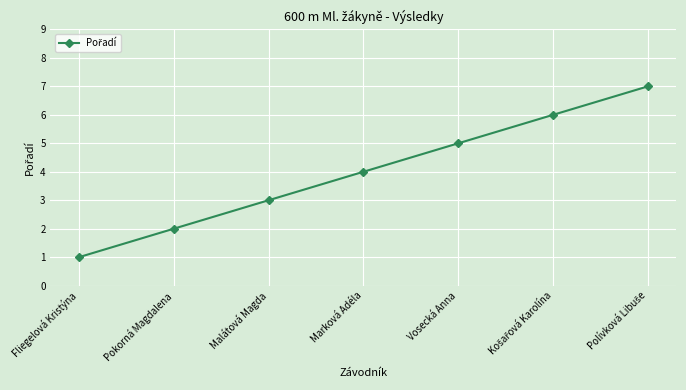

What is the label of the 4th point from the right?

Marková Adéla